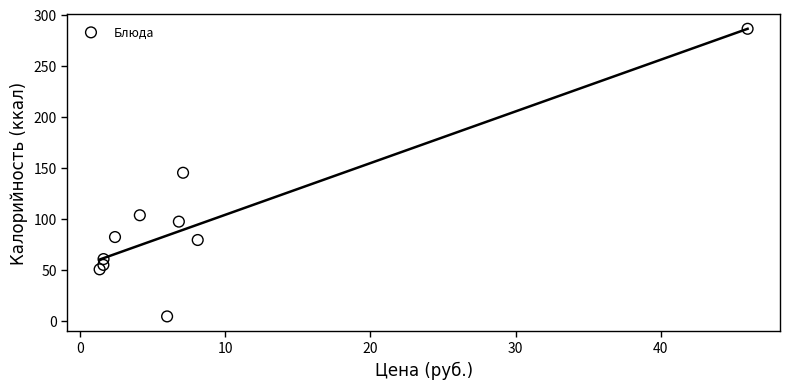

What is the range of X values (max minus min)?

44.6